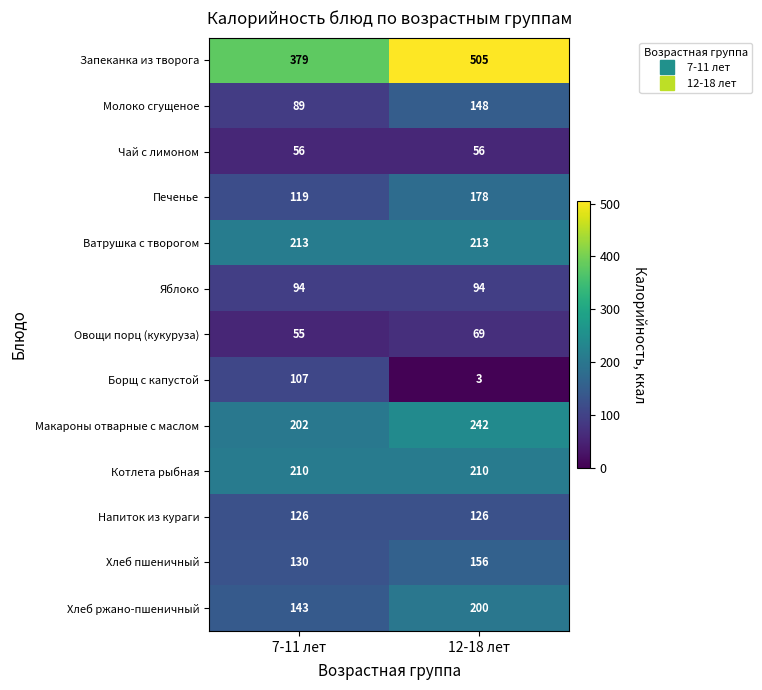

What is the difference between the Хлеб ржано-пшеничный values at 12-18 лет and 7-11 лет?

57